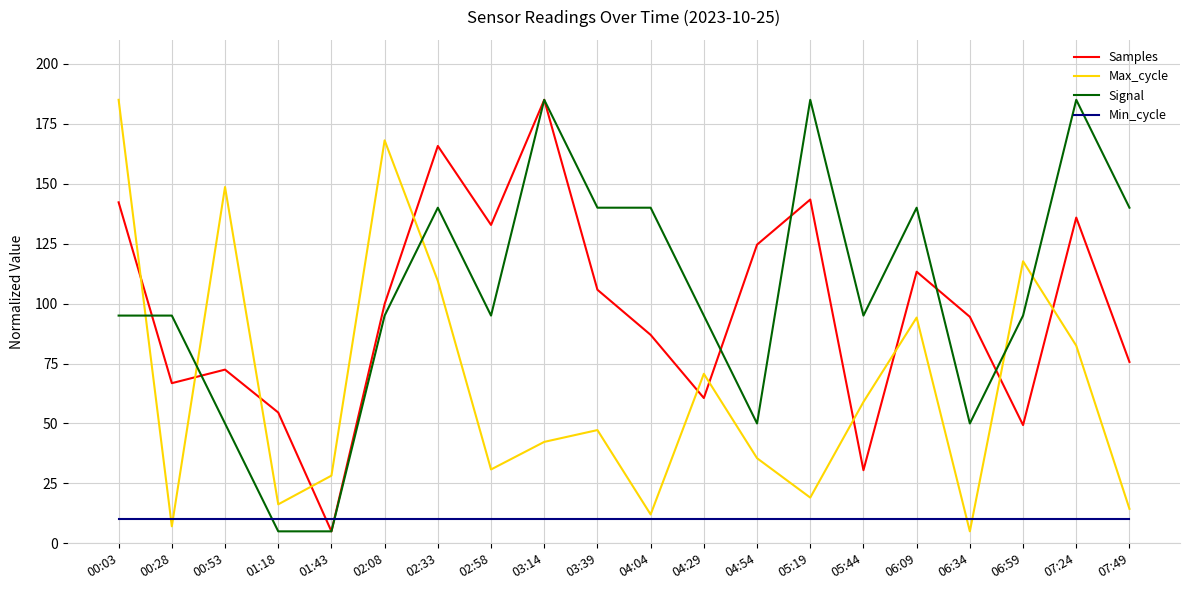

Reading left to right, extract all data points from this chart.

Samples: 142.2	66.8	72.5	54.6	5.0	99.8	165.7	132.8	185.0	105.8	87.0	60.6	124.6	143.4	30.5	113.3	94.5	49.3	135.9	75.7
Max_cycle: 185.0	7.1	148.6	16.3	28.2	168.1	109.4	30.8	42.3	47.2	12.0	70.7	35.5	19.1	59.0	94.2	5.0	117.6	82.4	14.4
Signal: 95.0	95.0	50.0	5.0	5.0	95.0	140.0	95.0	185.0	140.0	140.0	95.0	50.0	185.0	95.0	140.0	50.0	95.0	185.0	140.0
Min_cycle: 10.0	10.0	10.0	10.0	10.0	10.0	10.0	10.0	10.0	10.0	10.0	10.0	10.0	10.0	10.0	10.0	10.0	10.0	10.0	10.0